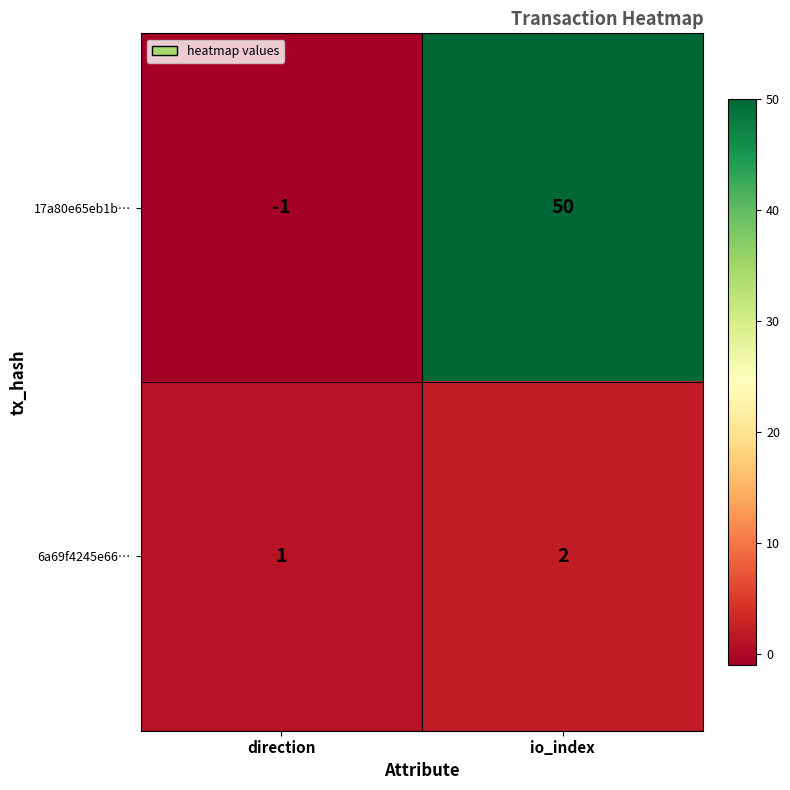

What is the maximum value shown in the chart?

50